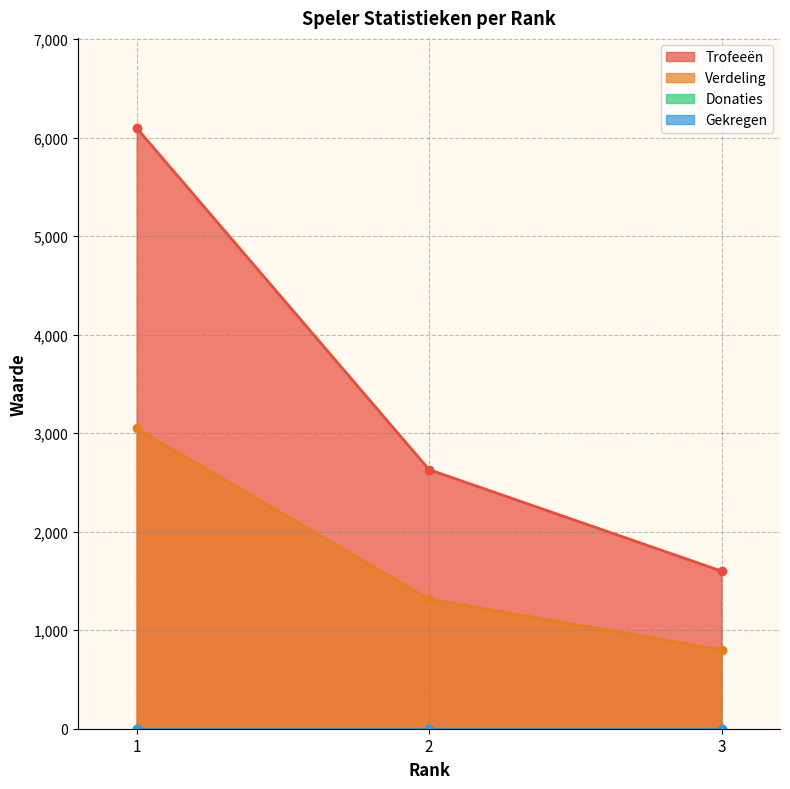

At how many categories does at least one series exceed 2348?

2